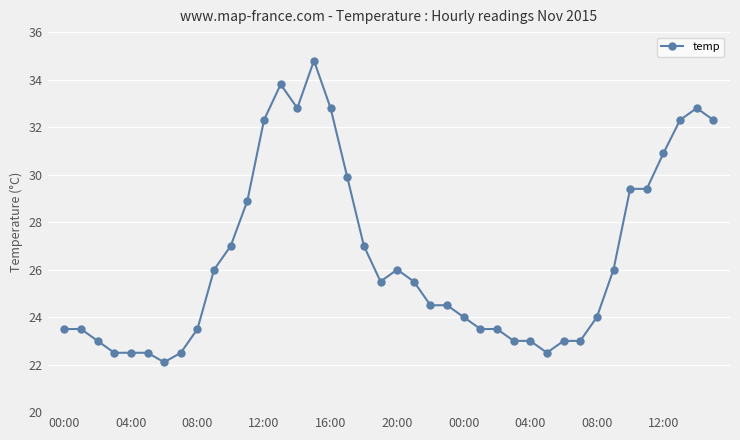

What is the value of the 23rd point from the left?

24.5